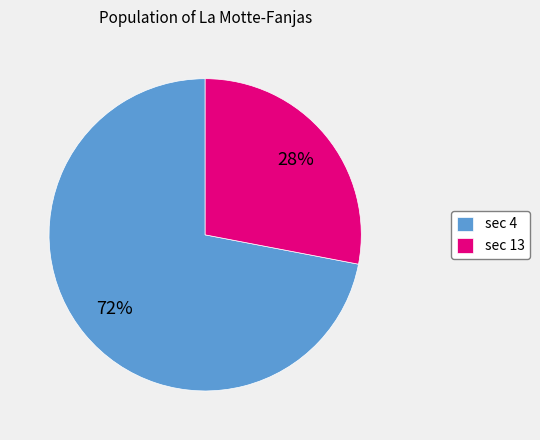

Count the number of slices in the pie.

2